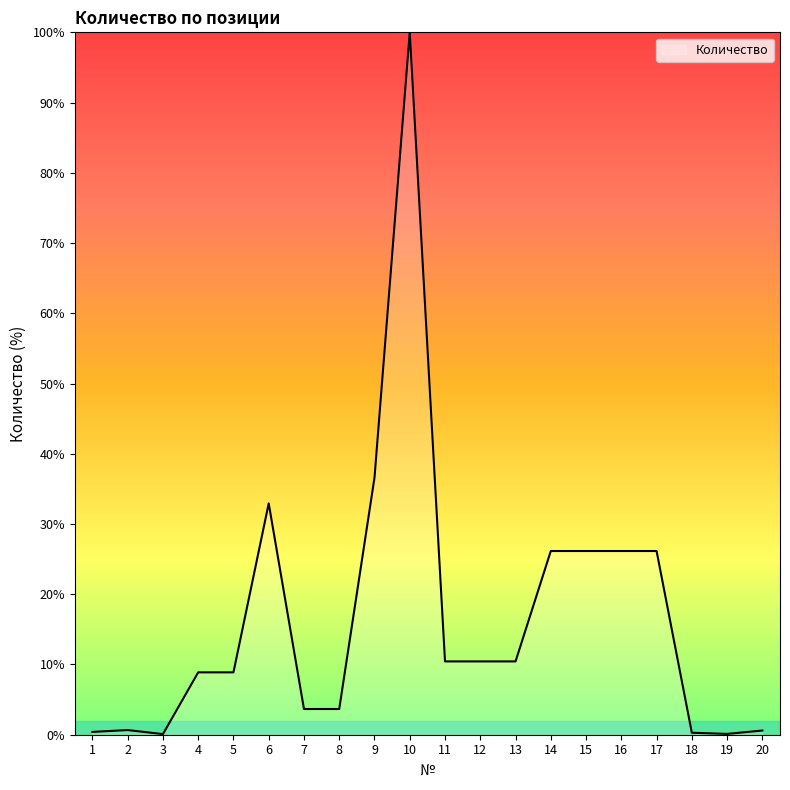

Does the chart display data point markers on the line(s)?

No